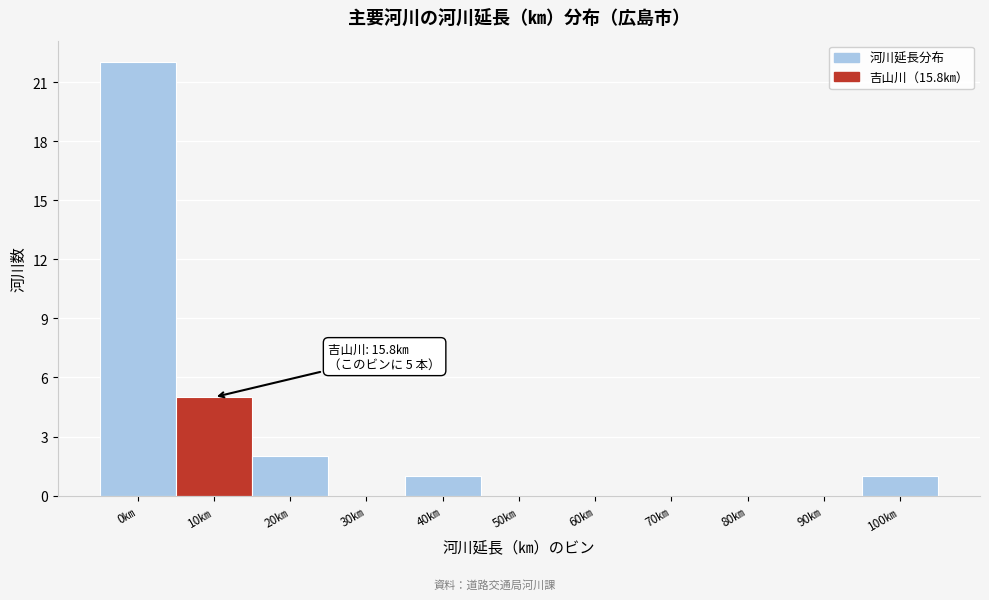

Reading left to right, transcribe all the data shown in this chart.

0㎞=22	10㎞=5	20㎞=2	30㎞=0	40㎞=1	50㎞=0	60㎞=0	70㎞=0	80㎞=0	90㎞=0	100㎞=1